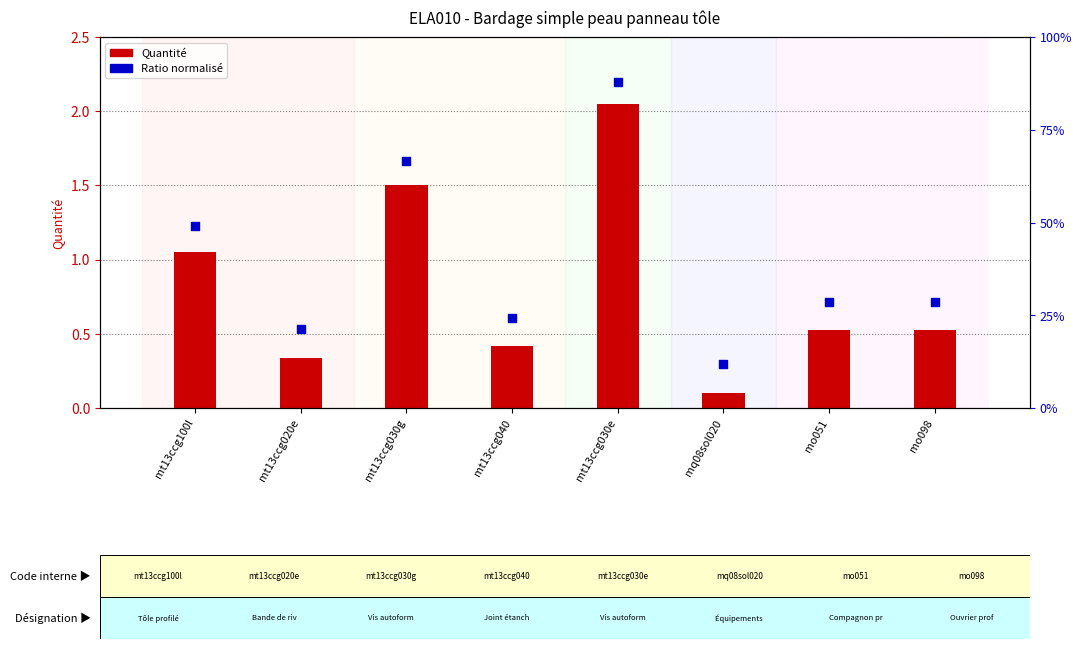

Is the value of Quantité at mt13ccg040 greater than the value of Ratio normalisé at mo051?

No